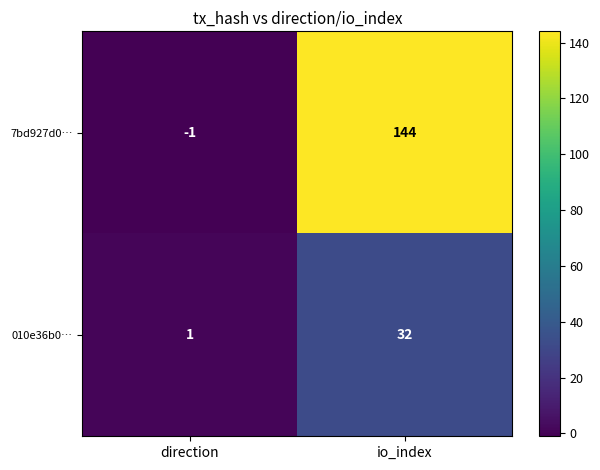

At which label is 010e36b0… closest to 16?

direction